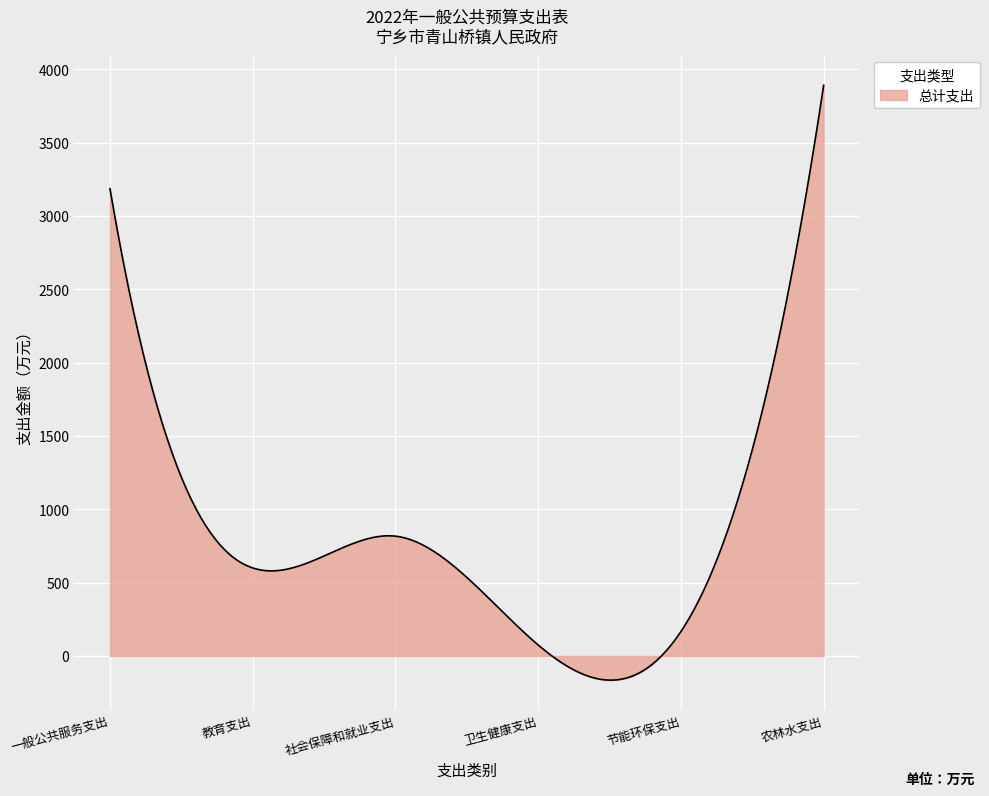

What is the greatest value displayed?

3891.5